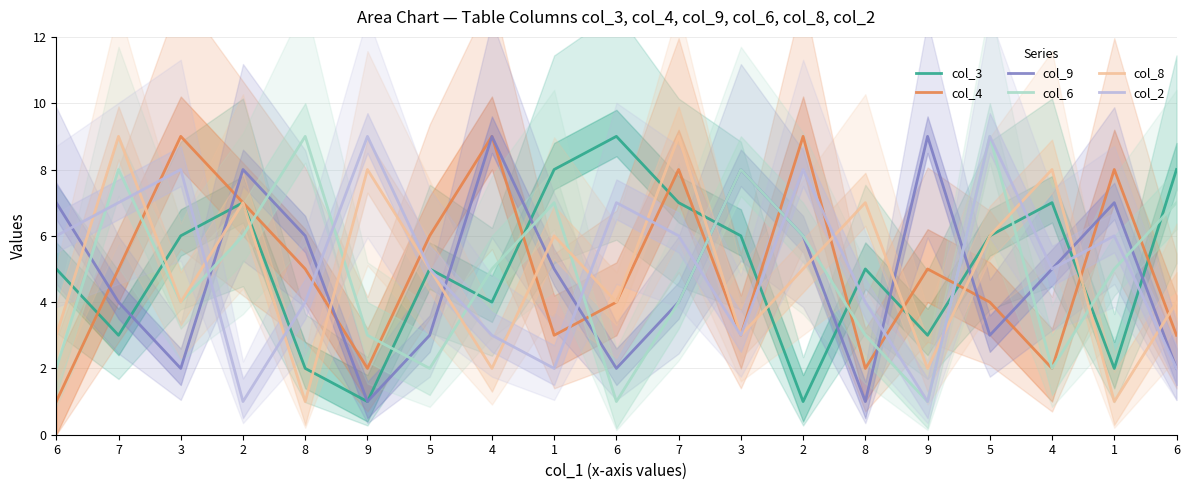

How many intersections are there between col_8 and col_3?

8